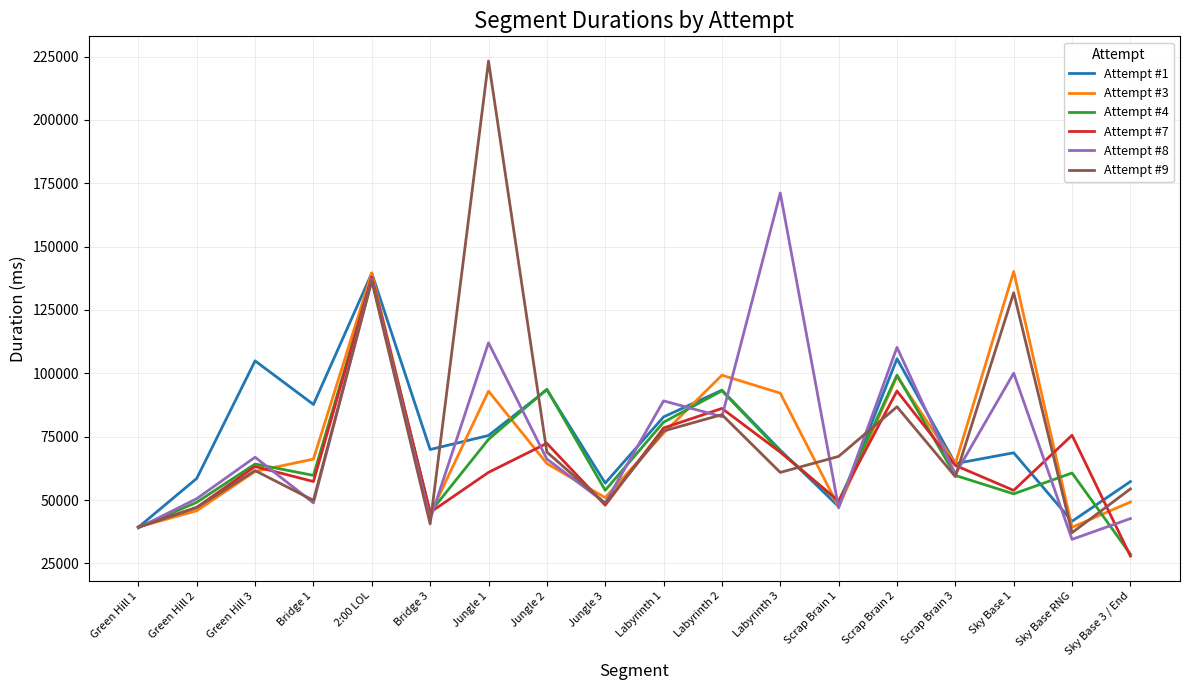

What are all the series names shown in the legend?

Attempt #1, Attempt #3, Attempt #4, Attempt #7, Attempt #8, Attempt #9